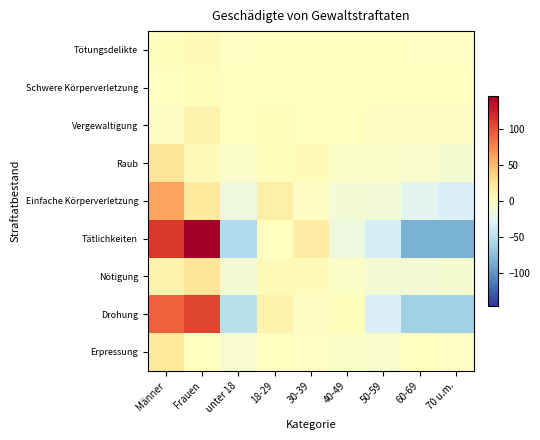

What is the greatest value displayed?

145.1